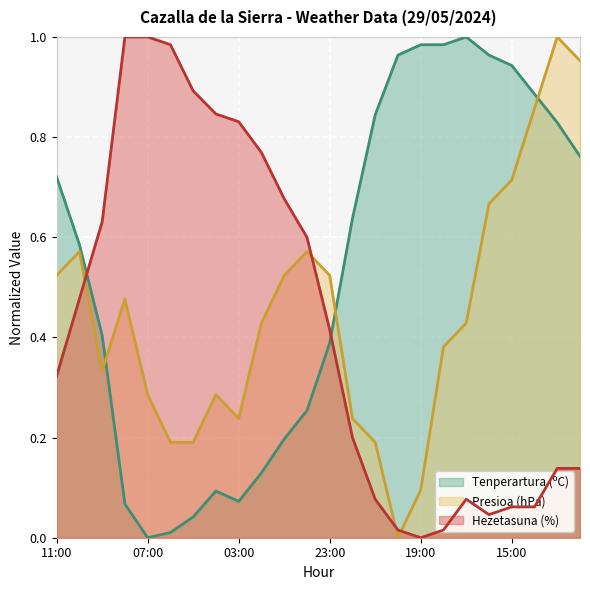

Where is Hezetasuna (%) nearest to the value 0?

19:00